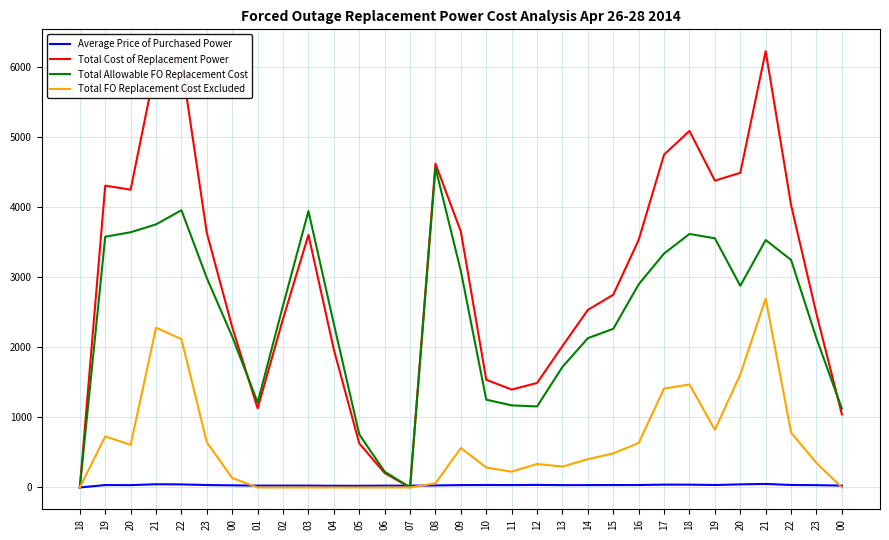

List the series in order of their overall mean, lowest first.

Average Price of Purchased Power, Total FO Replacement Cost Excluded, Total Allowable FO Replacement Cost, Total Cost of Replacement Power